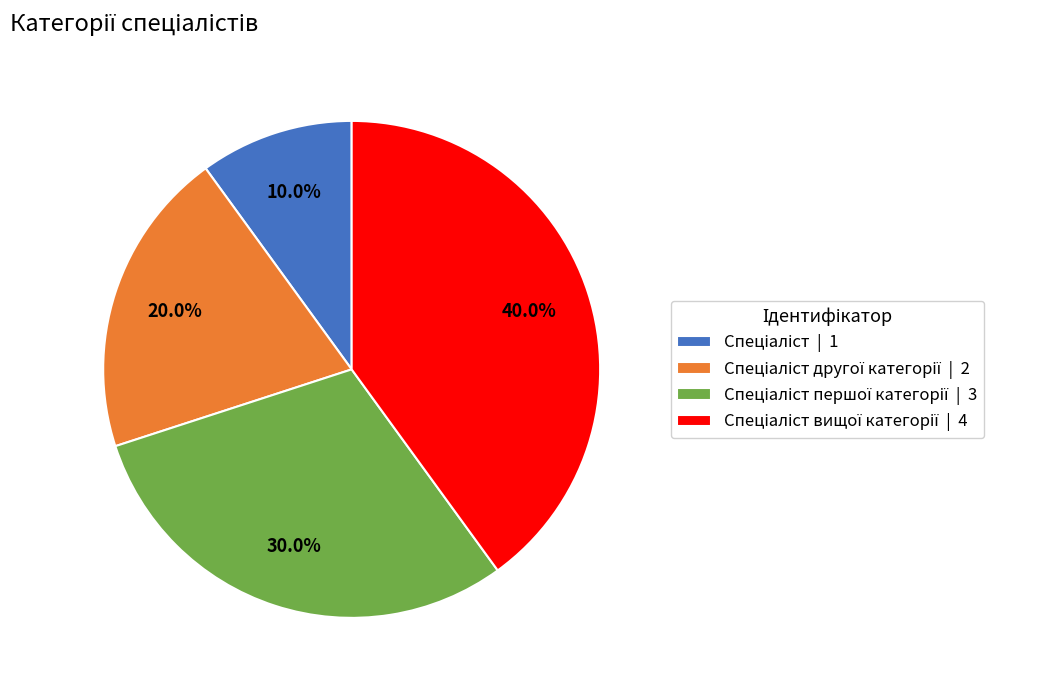

Is there a majority slice in this chart?

No